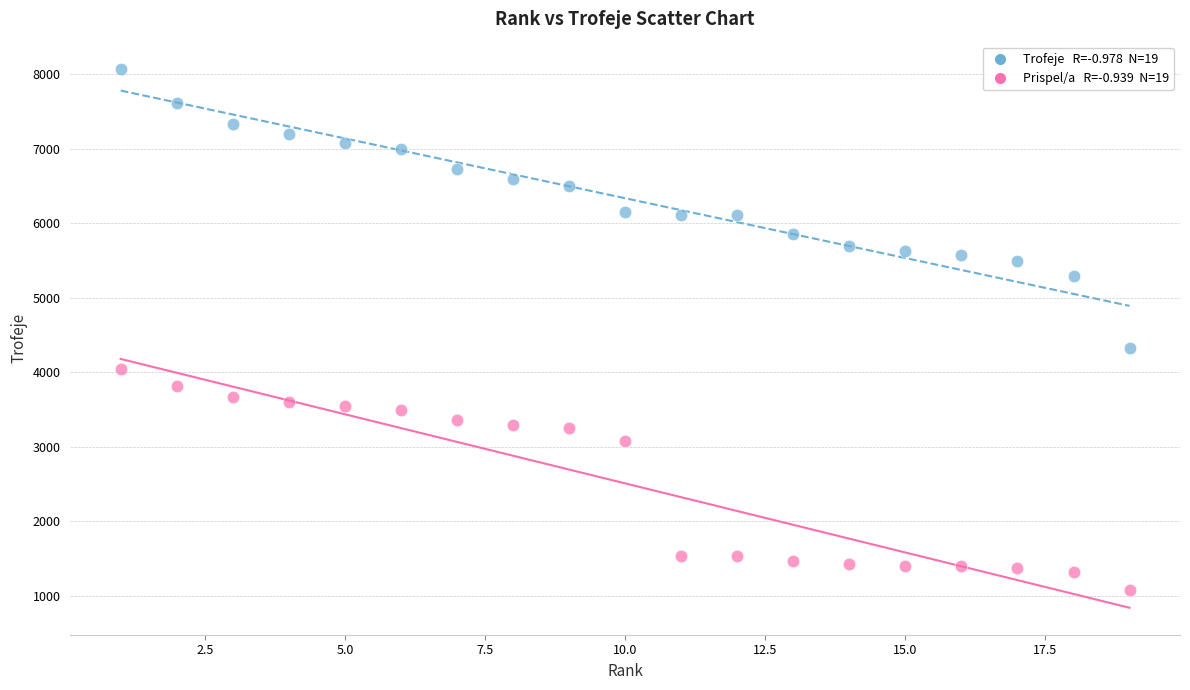

Across all data points, what is the range of Y values (max minus min)?

6996